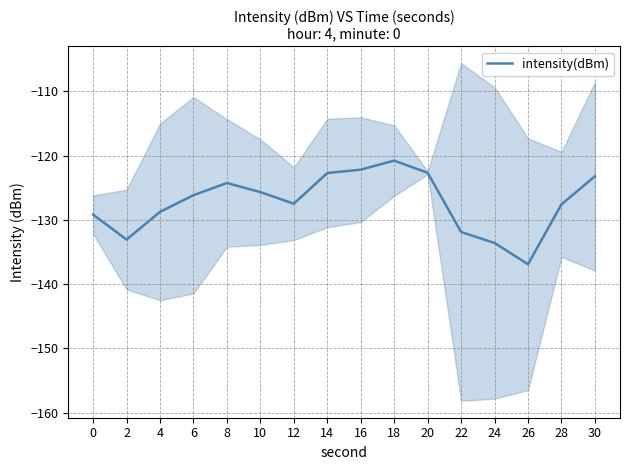

What is the difference between the second highest and minimum values?

14.7